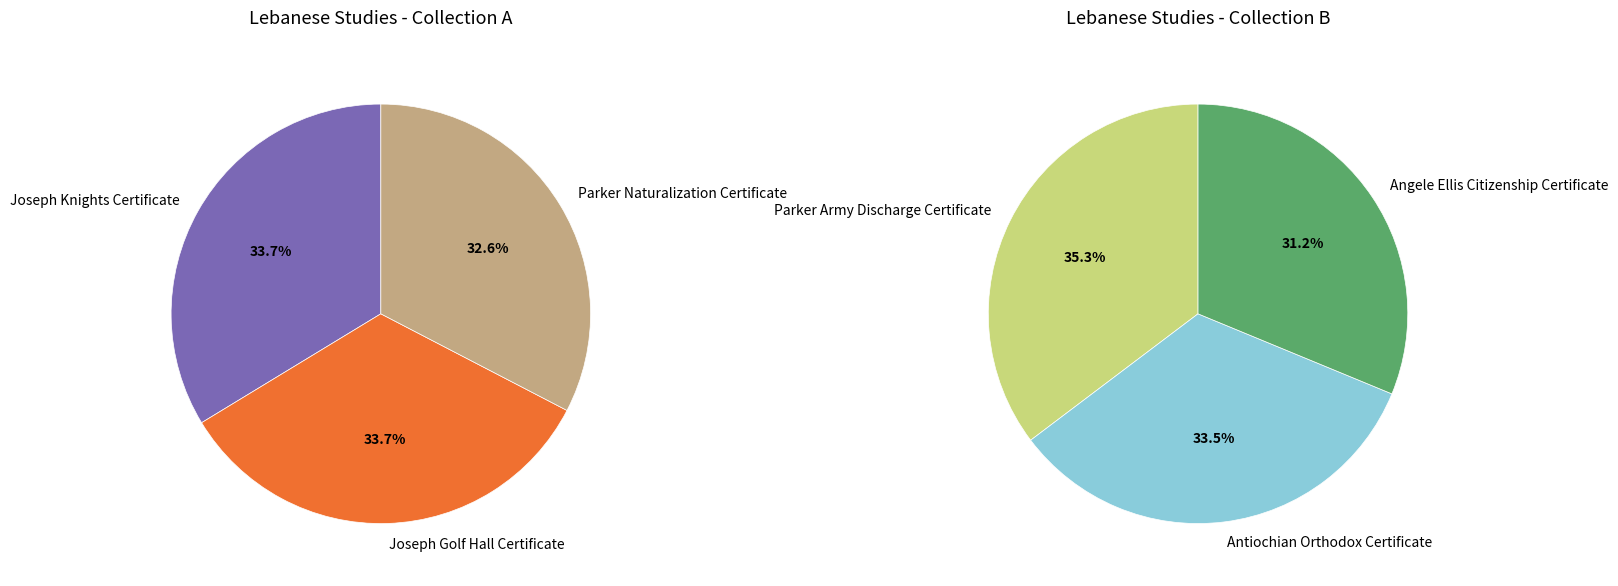

What is the change in value from Joseph Knights Certificate to Angele Ellis Citizenship Certificate?

-11517